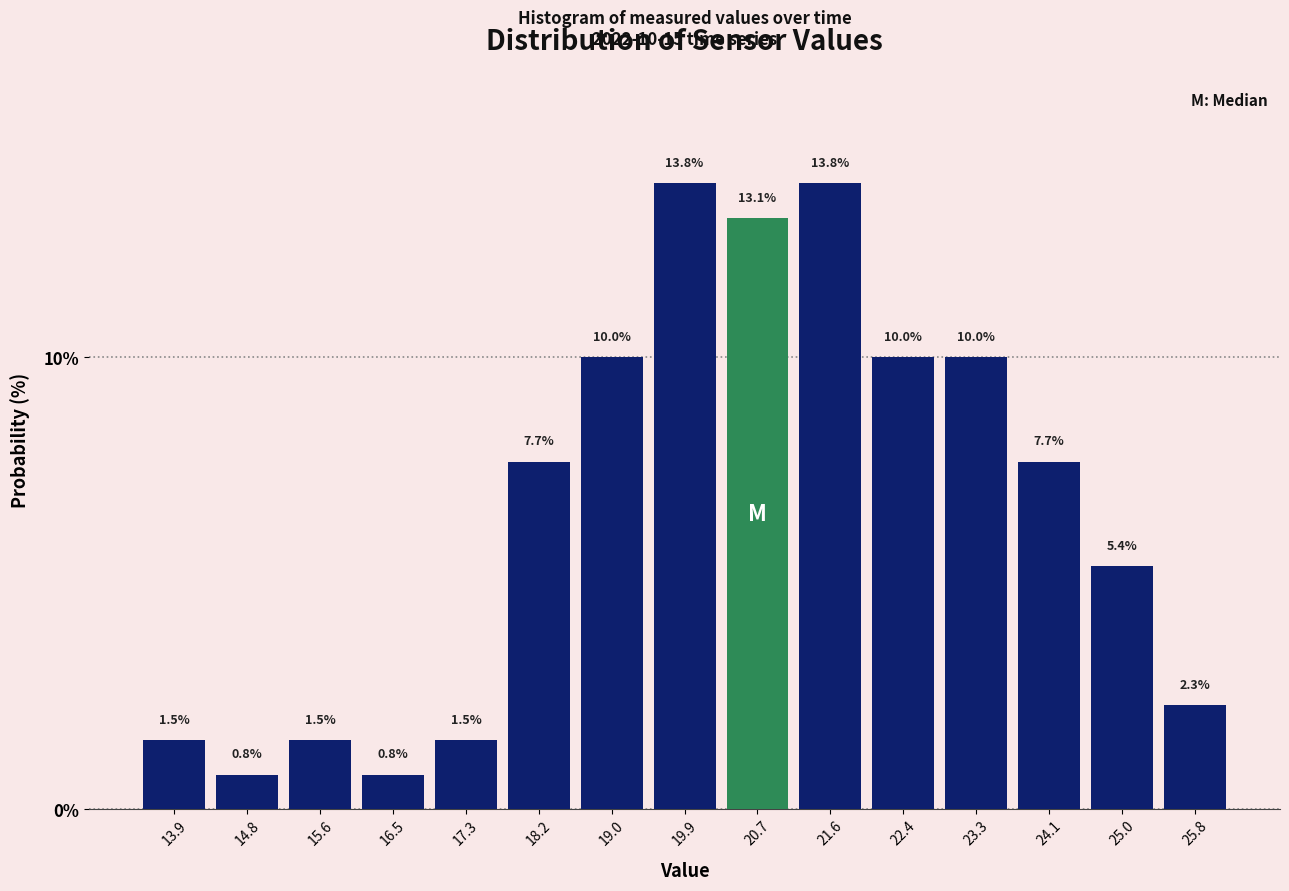

Reading left to right, list every bar in this chart as the range it spans on the x-axis followed by its height. The bar edges are not printed on the chart, so give them approximately, as read against the axis.

13.5 to 14.4: 1.5
14.4 to 15.2: 0.8
15.2 to 16.1: 1.5
16.1 to 16.9: 0.8
16.9 to 17.8: 1.5
17.8 to 18.6: 7.7
18.6 to 19.5: 10.0
19.5 to 20.3: 13.8
20.3 to 21.2: 13.1
21.2 to 22.0: 13.8
22.0 to 22.9: 10.0
22.9 to 23.7: 10.0
23.7 to 24.6: 7.7
24.6 to 25.4: 5.4
25.4 to 26.3: 2.3